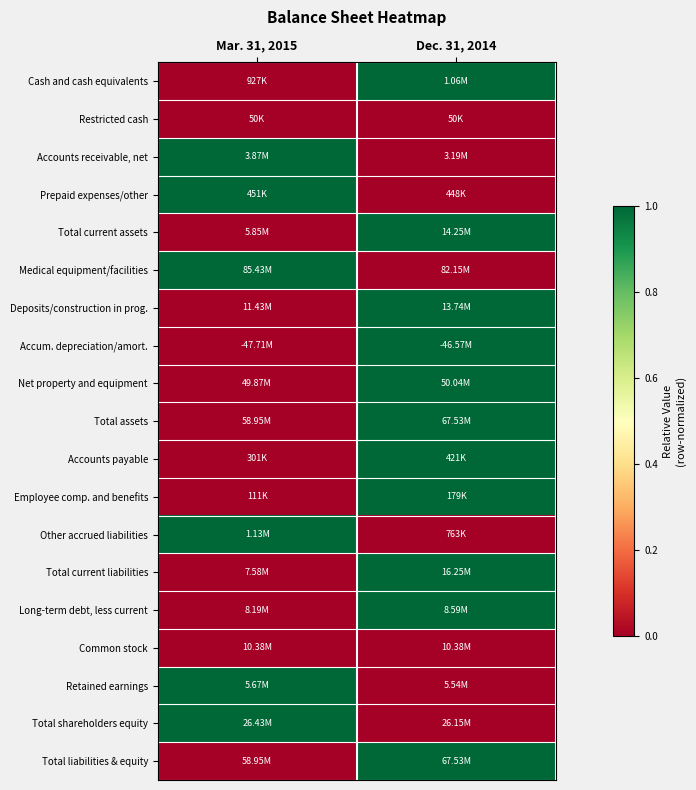

What is the spread (max minus min) of values at Dec. 31, 2014?

1